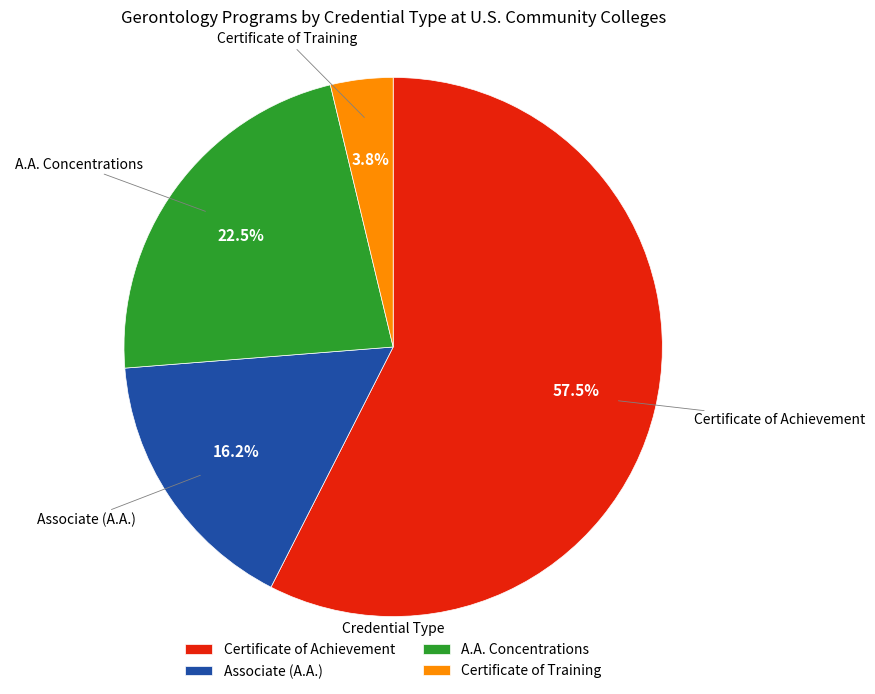

Is there a majority slice in this chart?

Yes